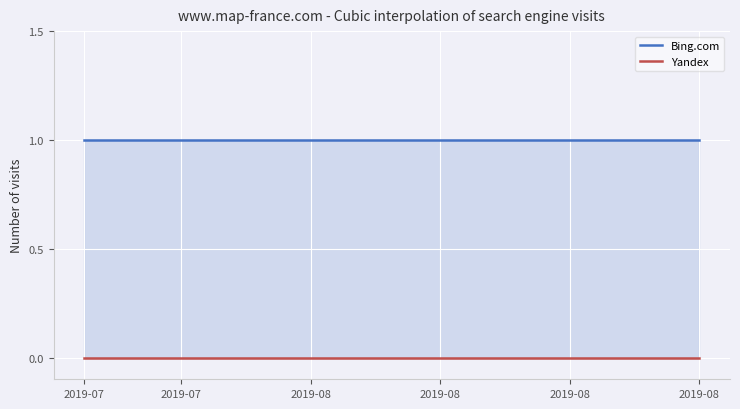

Reading left to right, list all the values displayed in this chart.

Bing.com: 1	1	1	1	1	1	1	1	1	1	1	1	1	1	1	1	1	1	1	1
Yandex: 0	0	0	0	0	0	0	0	0	0	0	0	0	0	0	0	0	0	0	0